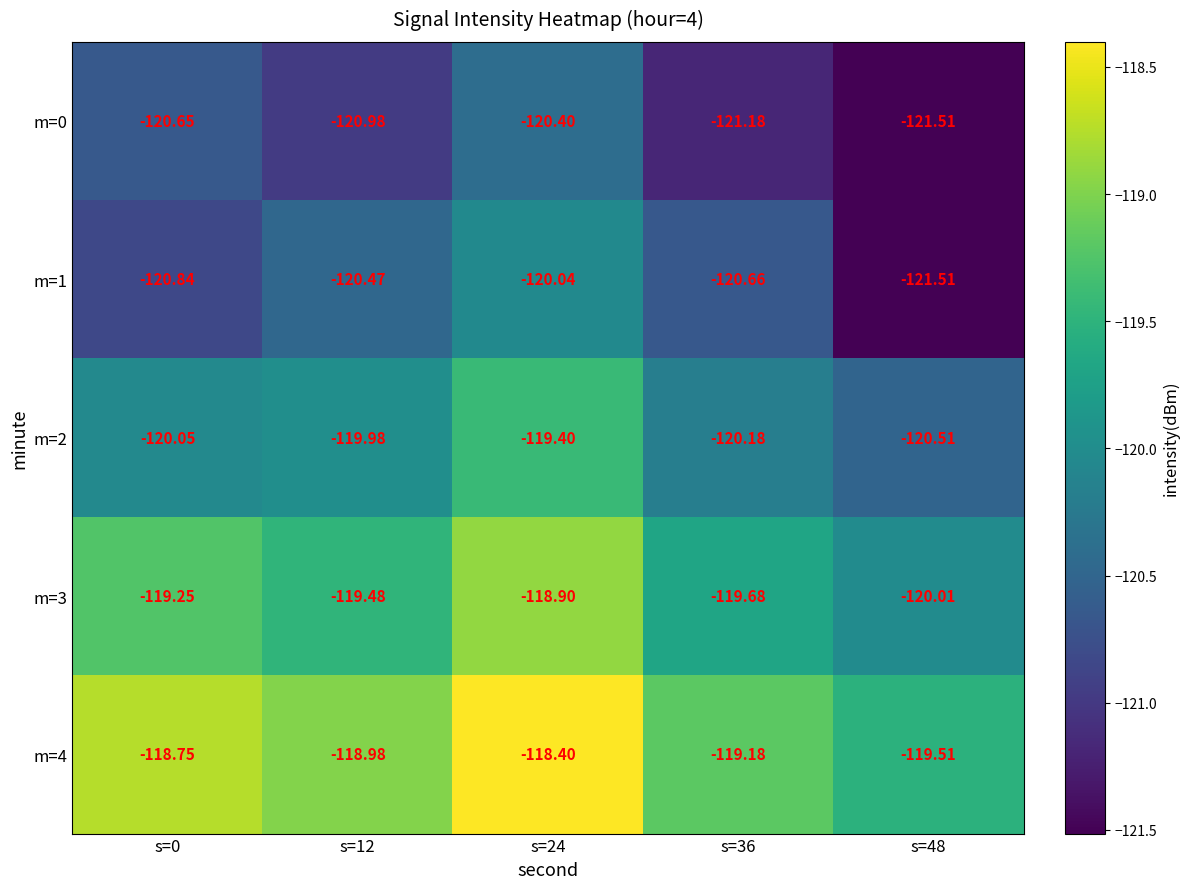

Which series has the largest range (max minus min)?

m=1